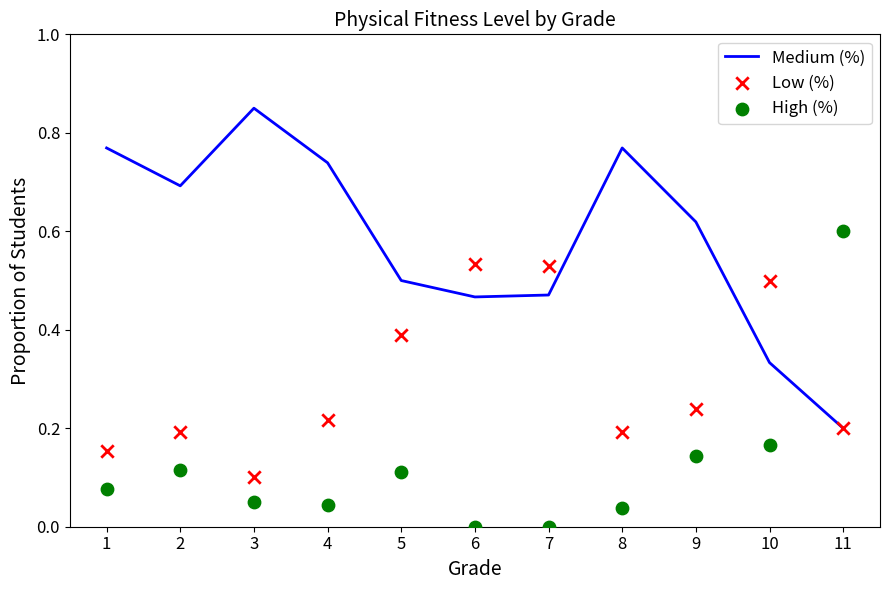

Which series contains the lowest Y value?

High (%)